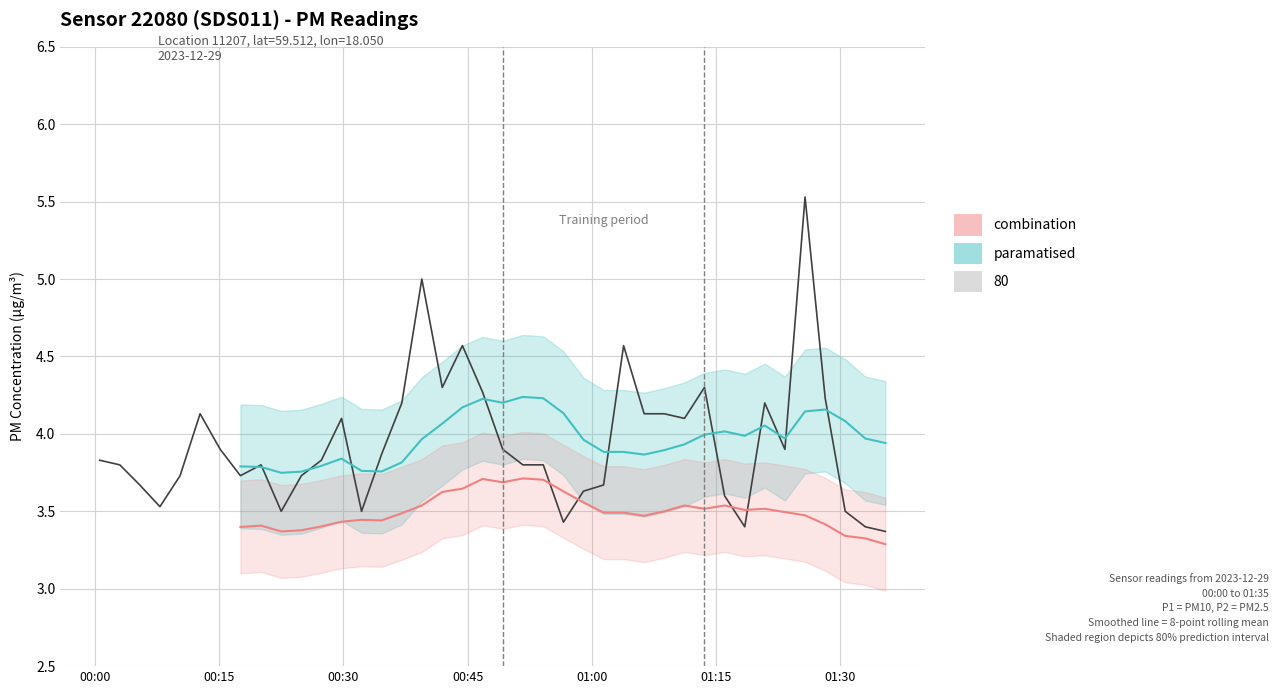

True or false: the data has more than 2 interior local peaks.

True